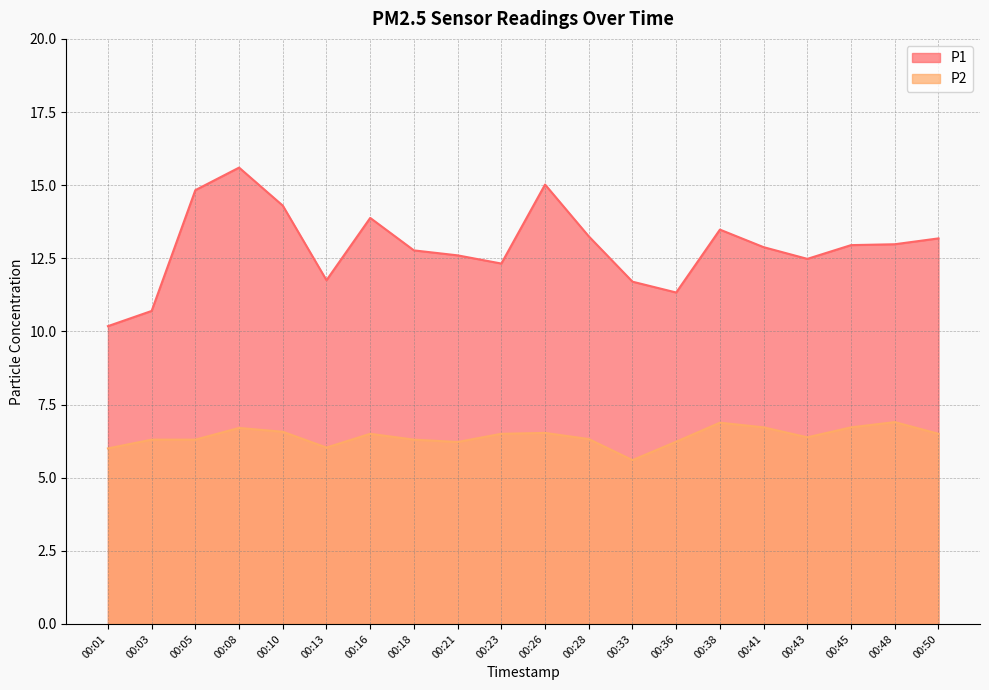

Between 00:50 and 00:21, which is larger?

00:50